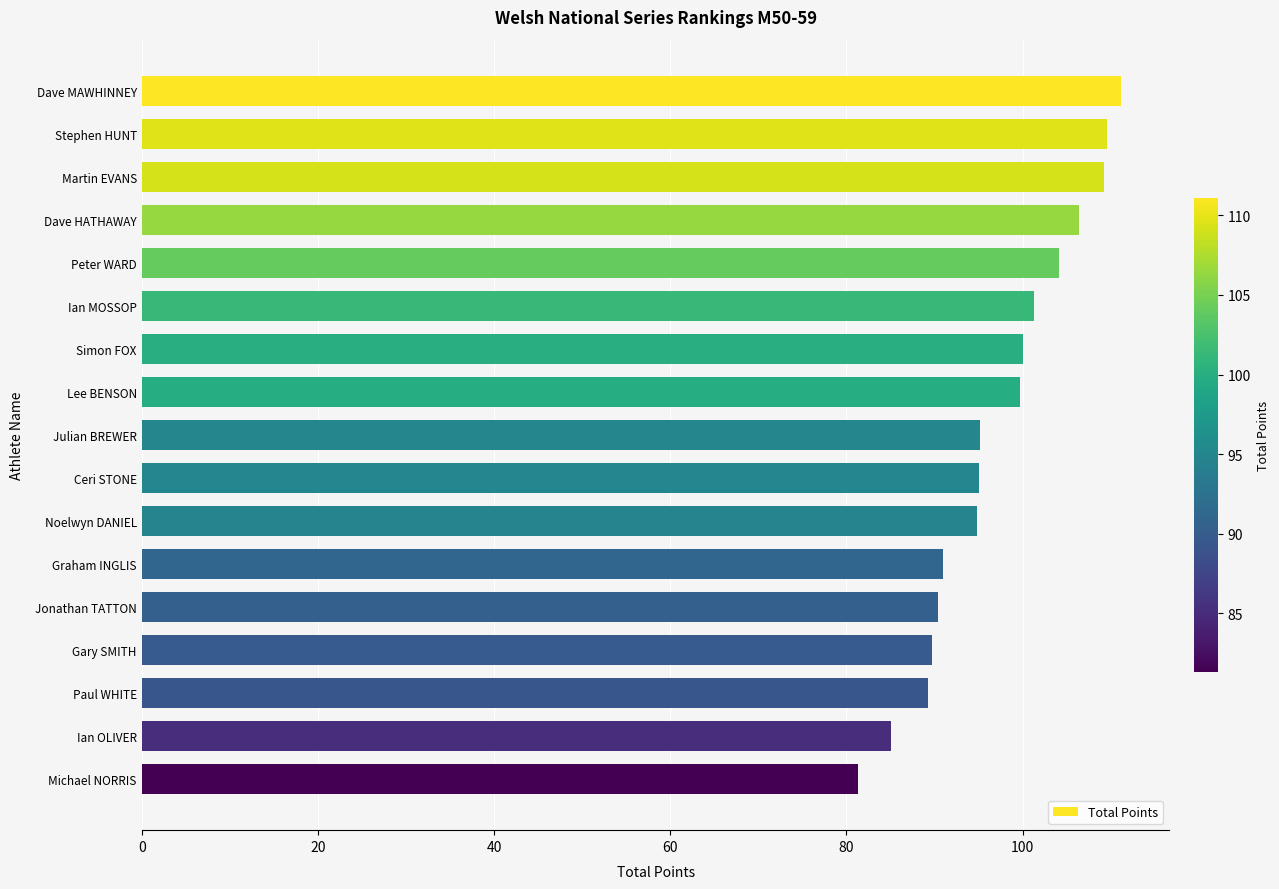

What is the average value?

97.2